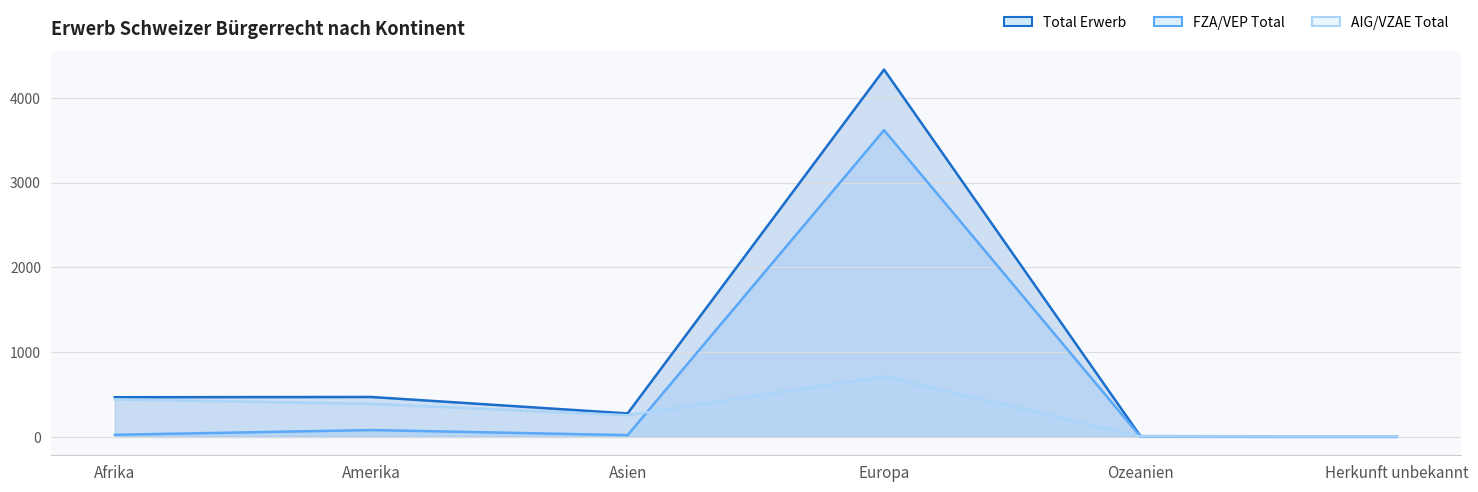

What is the difference between the highest and lowest values at Asien?

256